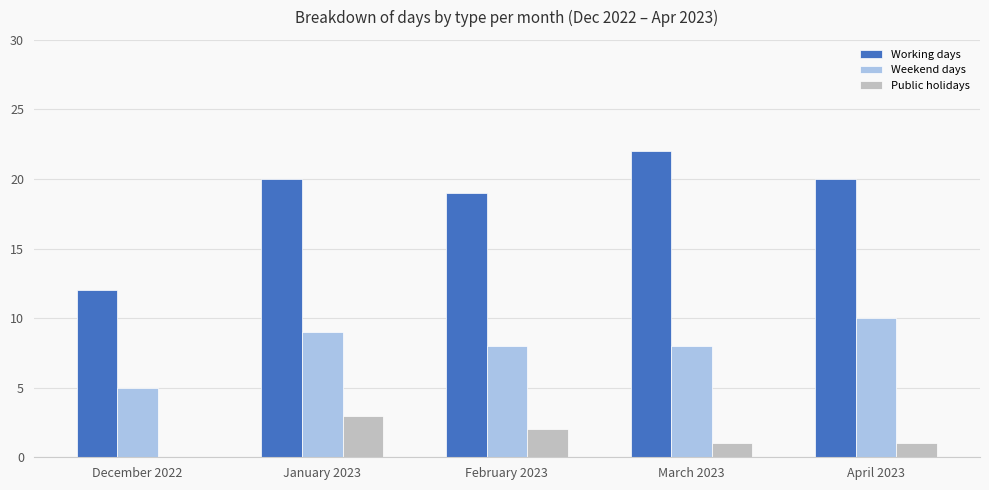

Count the Weekend days values in the range 8 to 9.

3